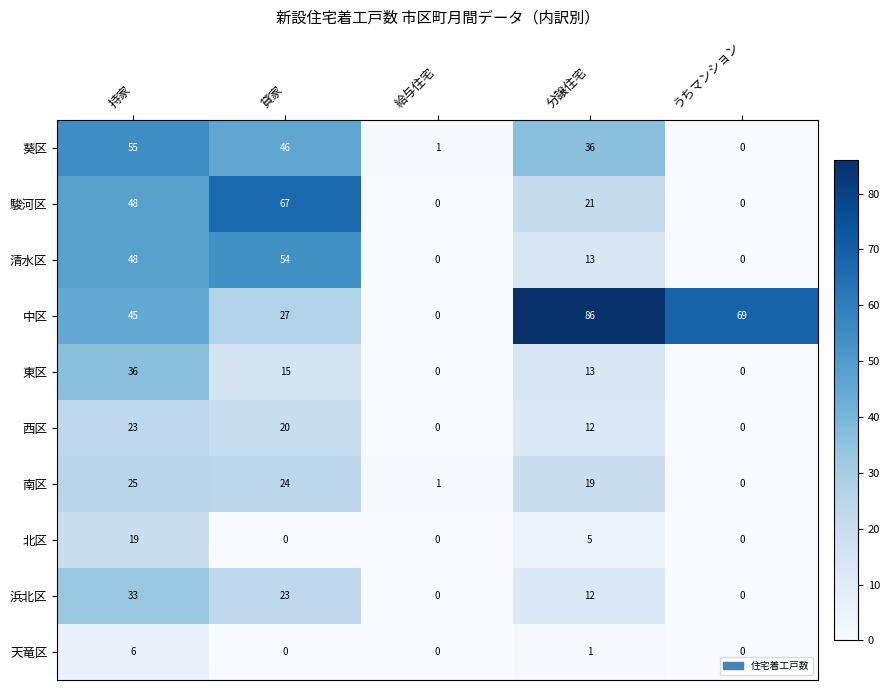

Which series has the largest total across all categories?

中区